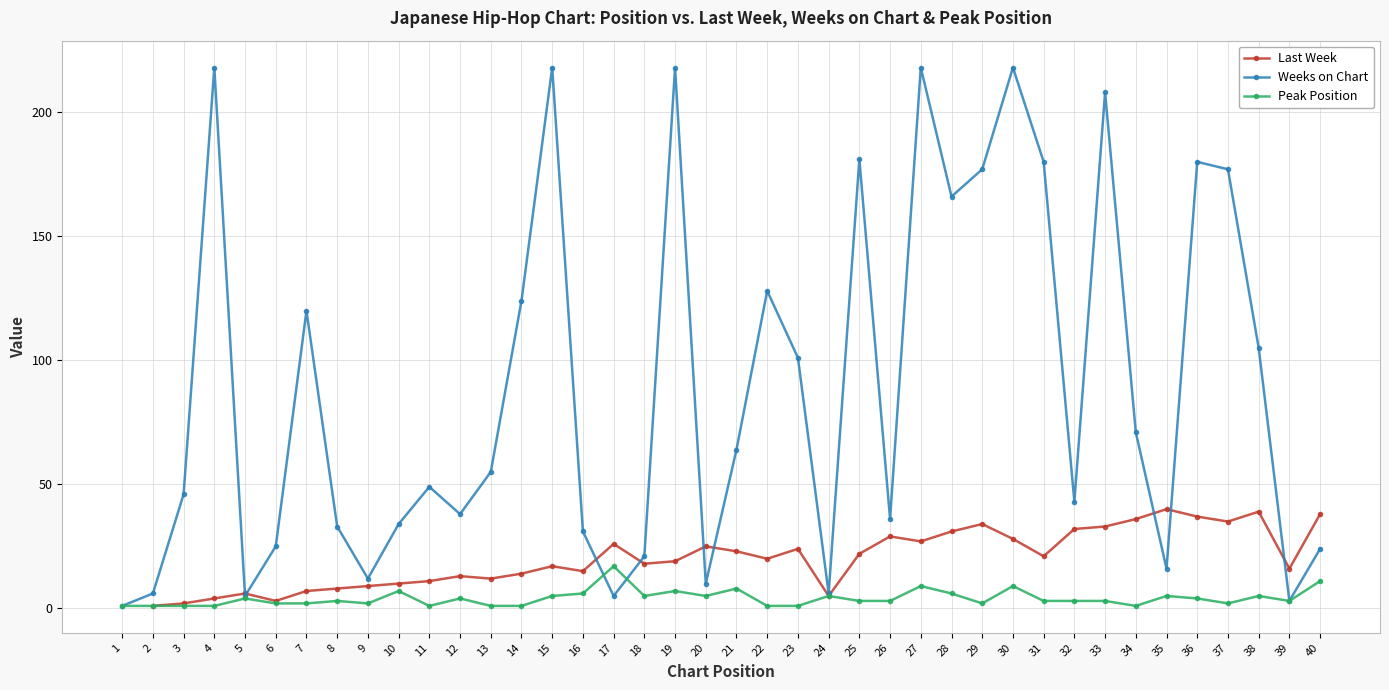

At which label does Peak Position reach its peak?

17